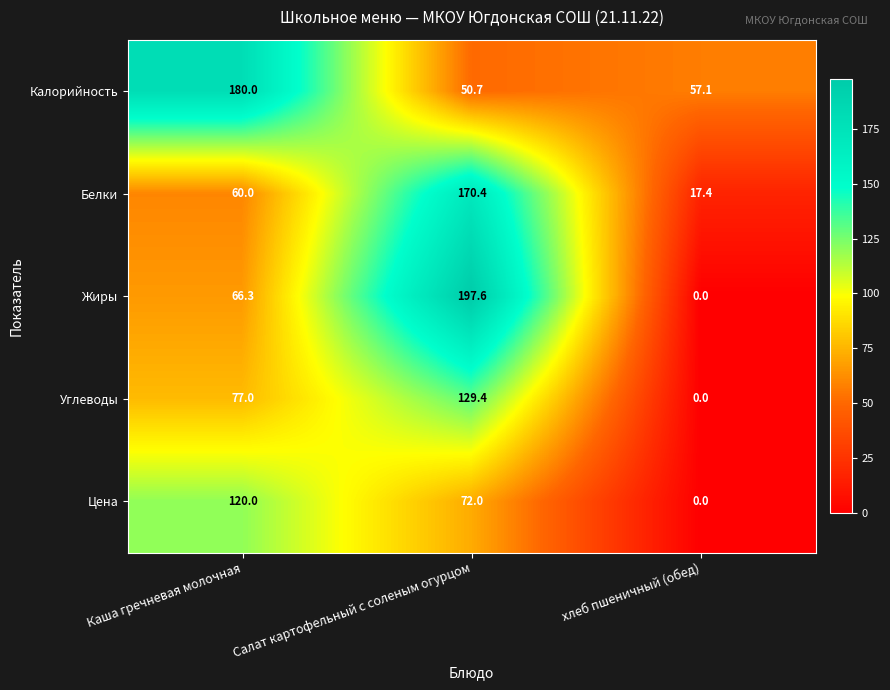

At which label is Белки closest to 93?

Каша гречневая молочная